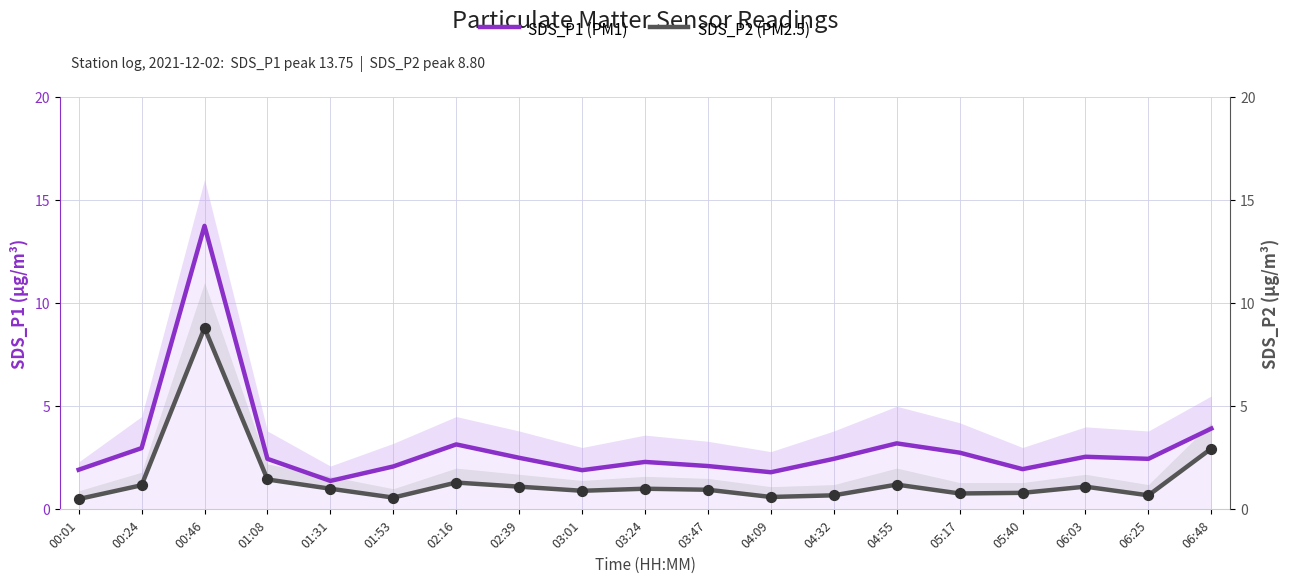

At which category is the sum across all series the highest?

00:46